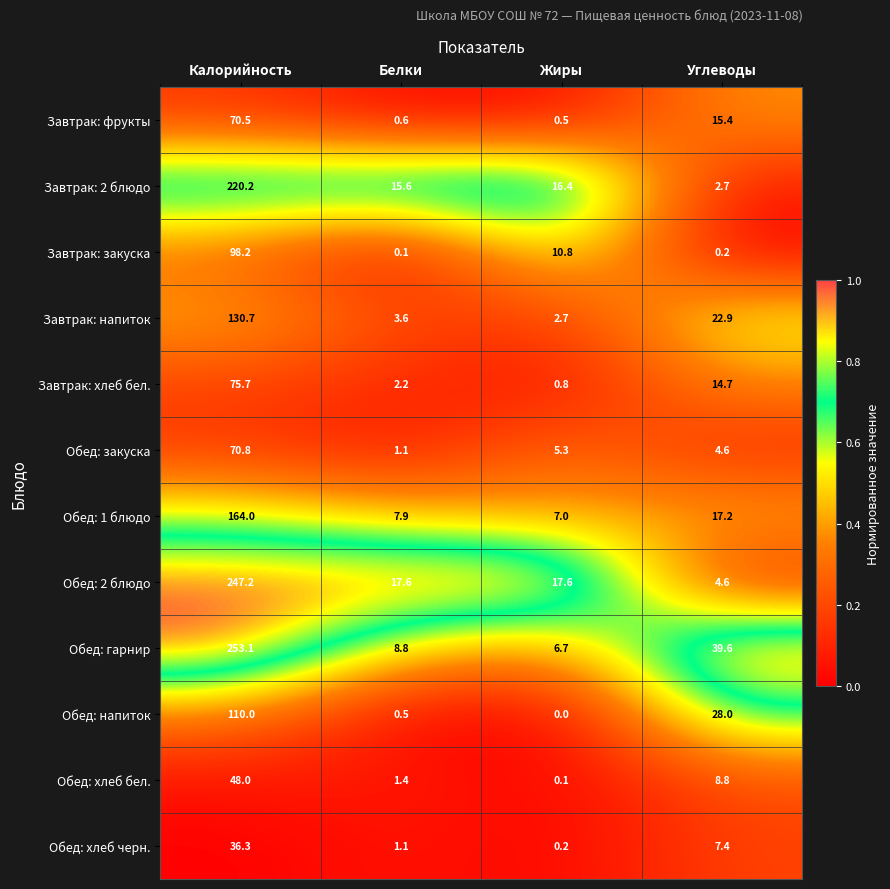

Which series has the largest total across all categories?

Обед: гарнир